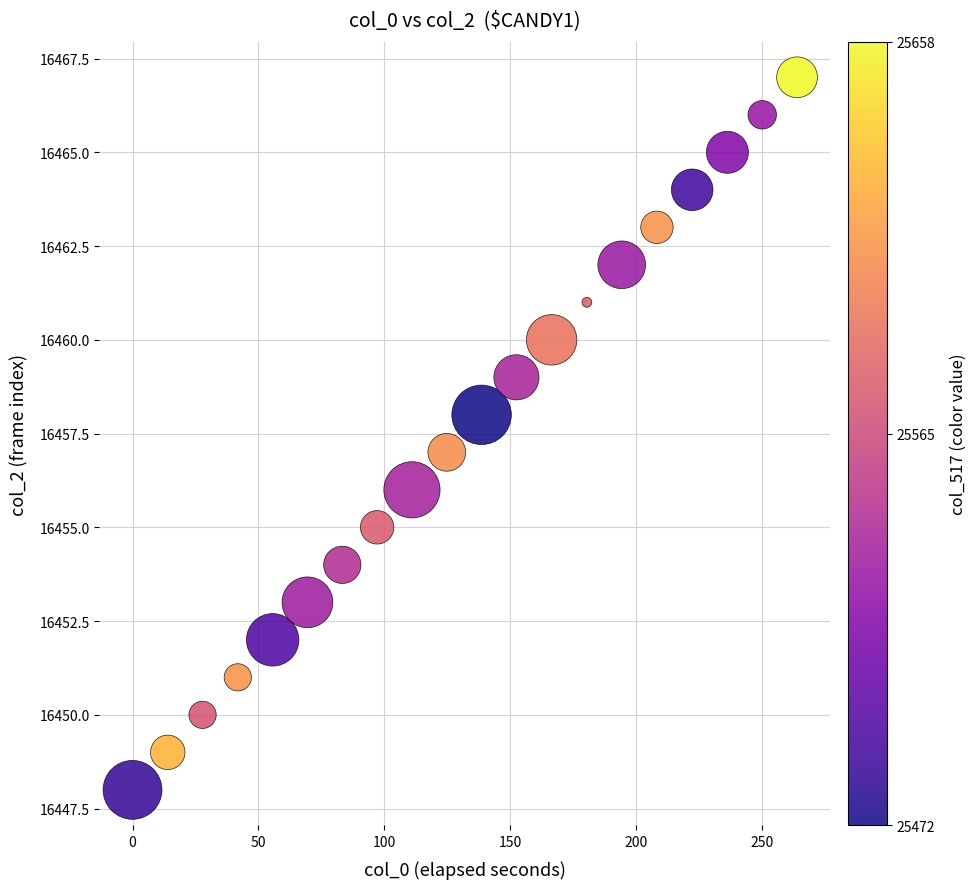

What is the range of Y values (max minus min)?

19